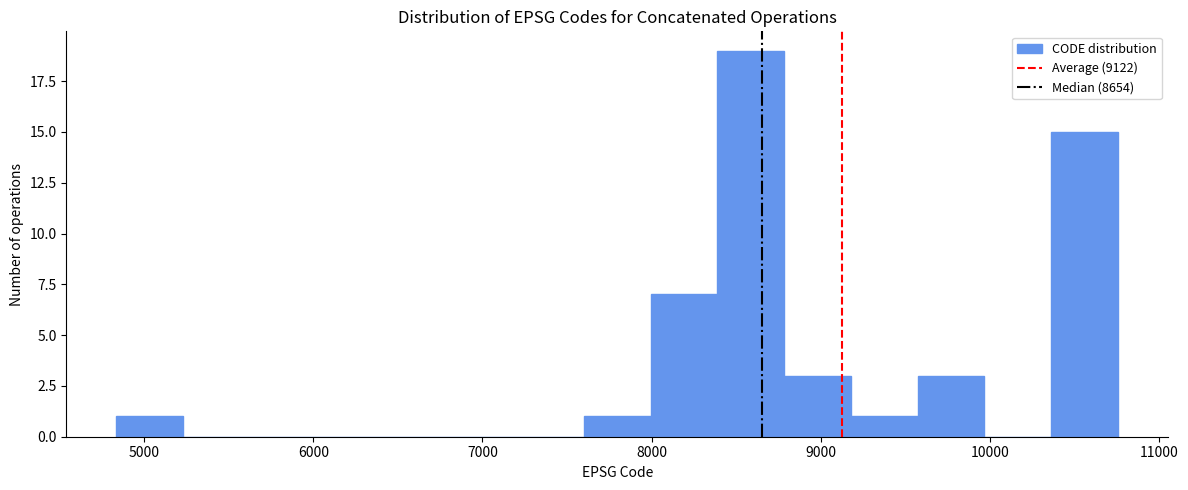

Read against the x-axis, roughly where is the centre of the tallest bar?

8600